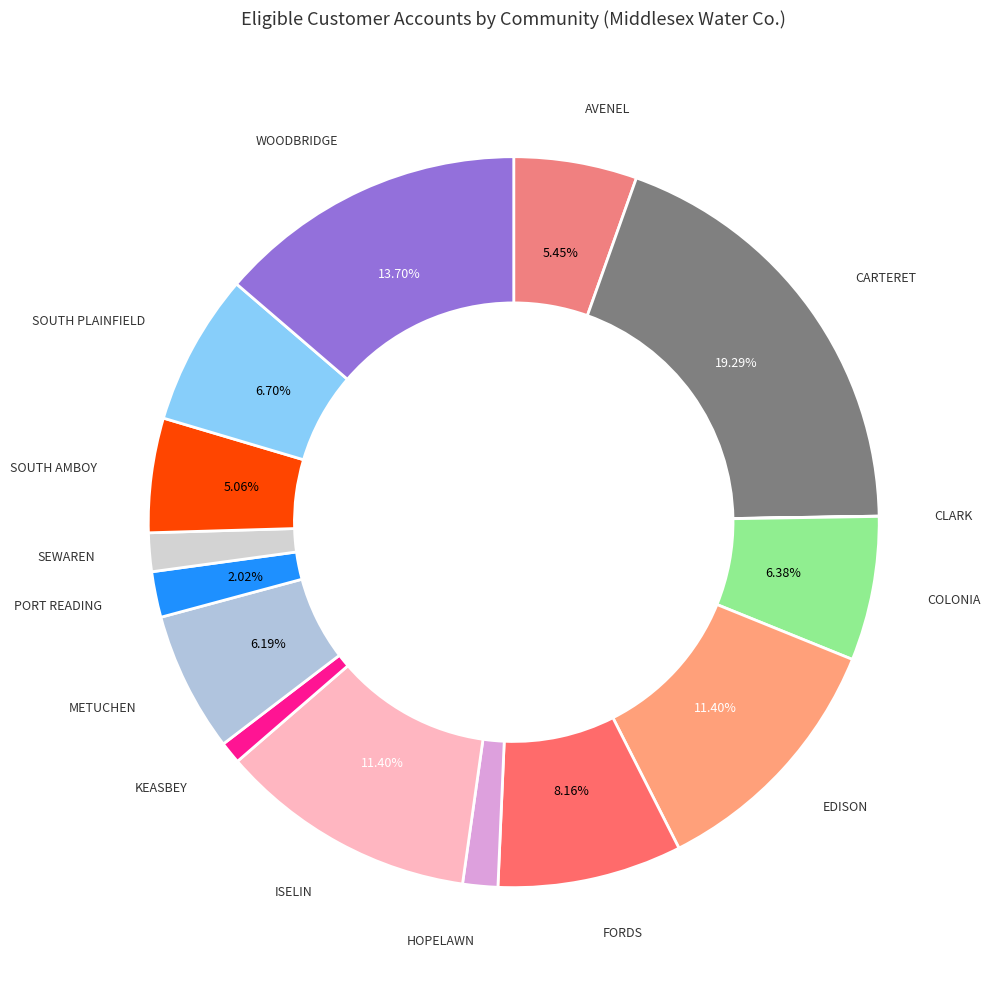

What is the largest slice in the pie chart?

CARTERET